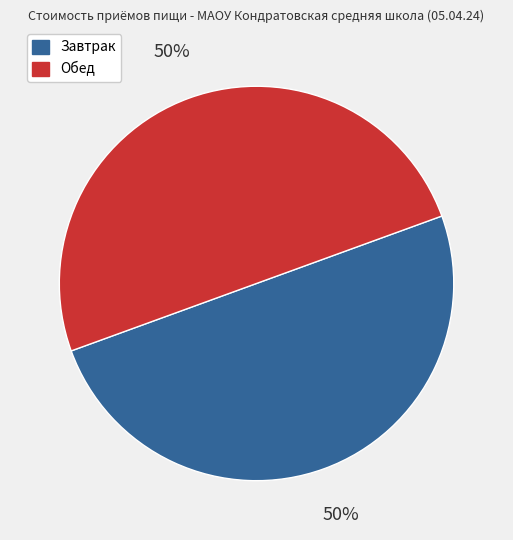

To the nearest percent, what is the average slice percentage?

50%